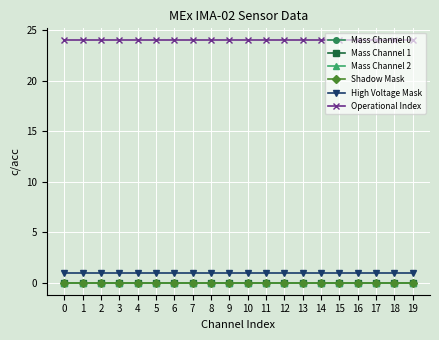

True or false: Mass Channel 1 and Mass Channel 2 intersect in this chart.

False